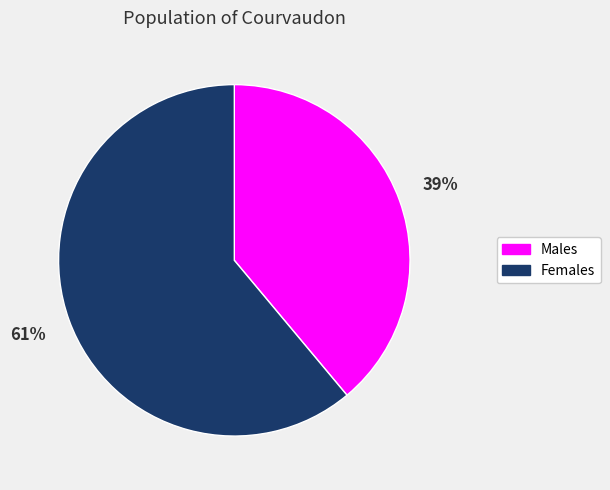

Does any single category account for the majority?

Yes